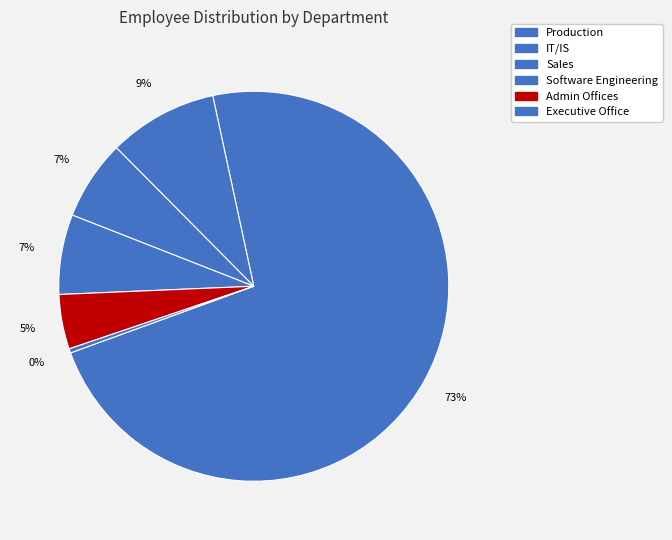

What percentage do IT/IS and Admin Offices together represent?

9.1%